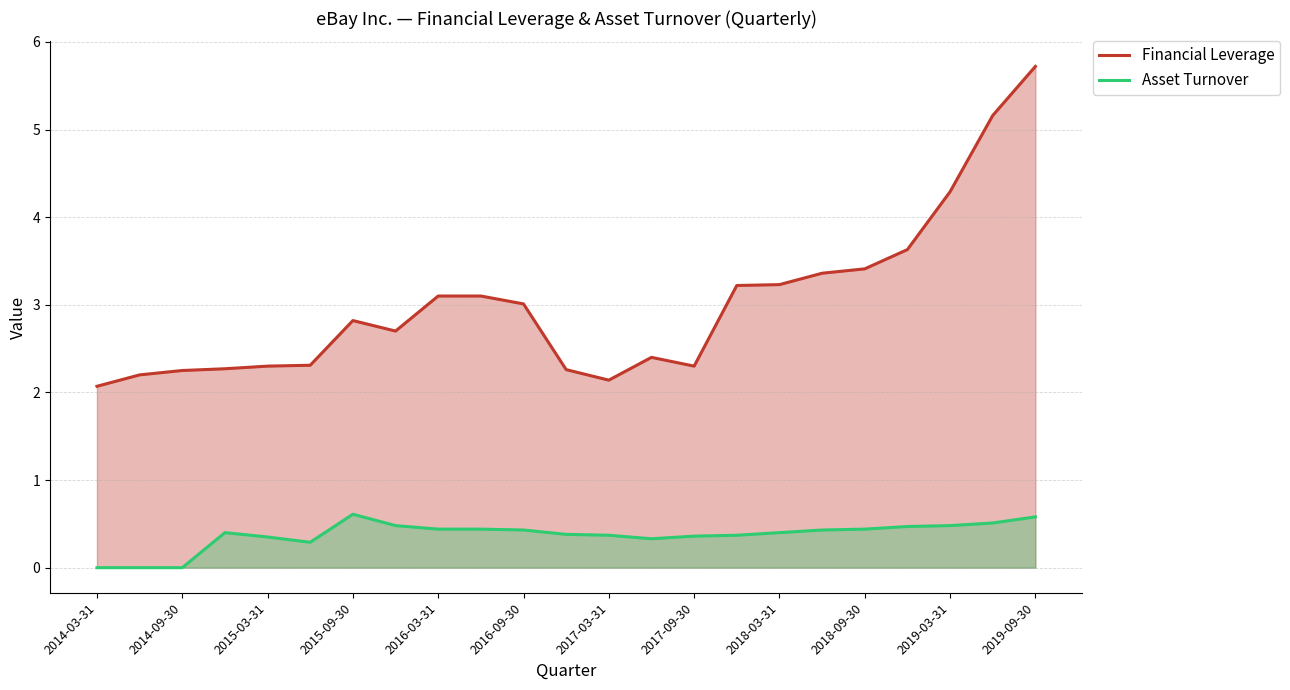

How many interior local peaks does the Asset Turnover series have?

2